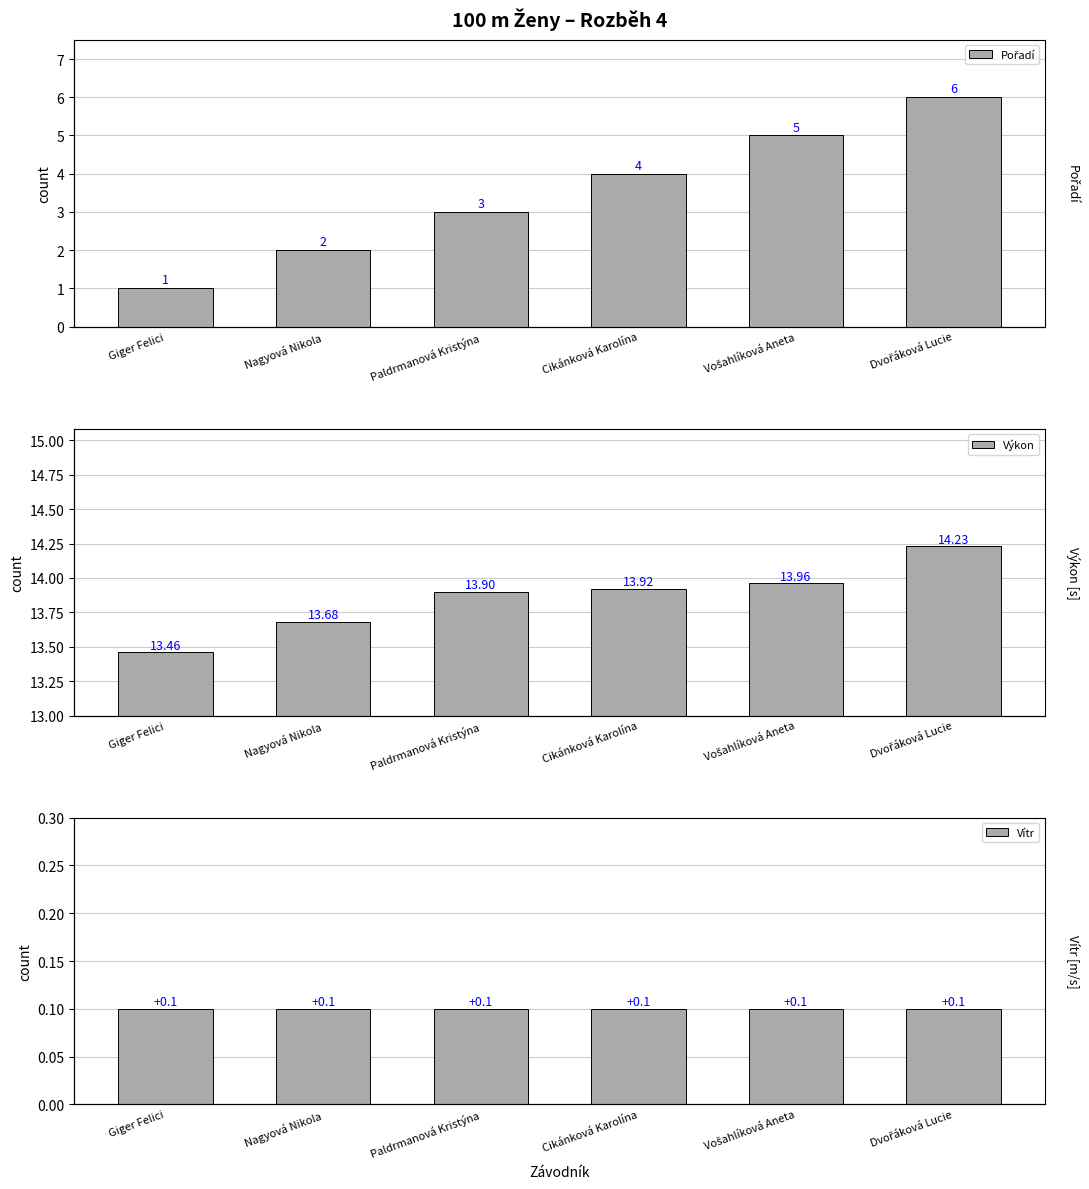

Are the bars horizontal?

No